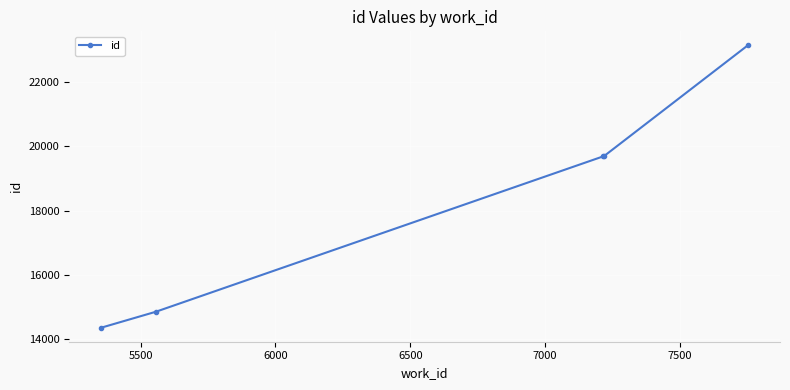

What is the smallest value displayed?

14349